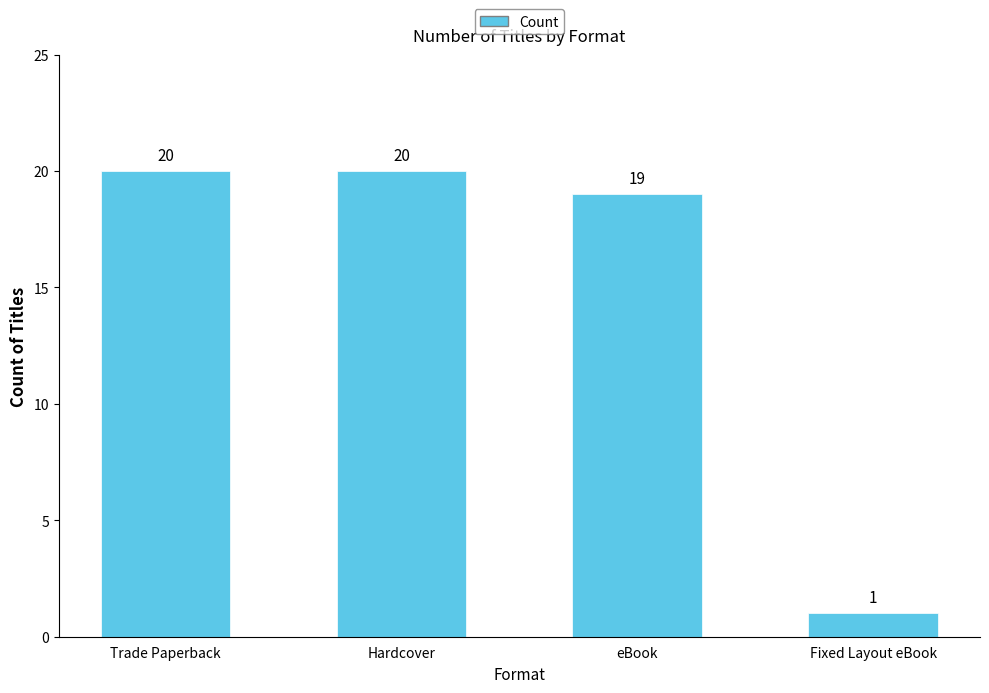

Which label corresponds to the smallest value in the chart?

Fixed Layout eBook